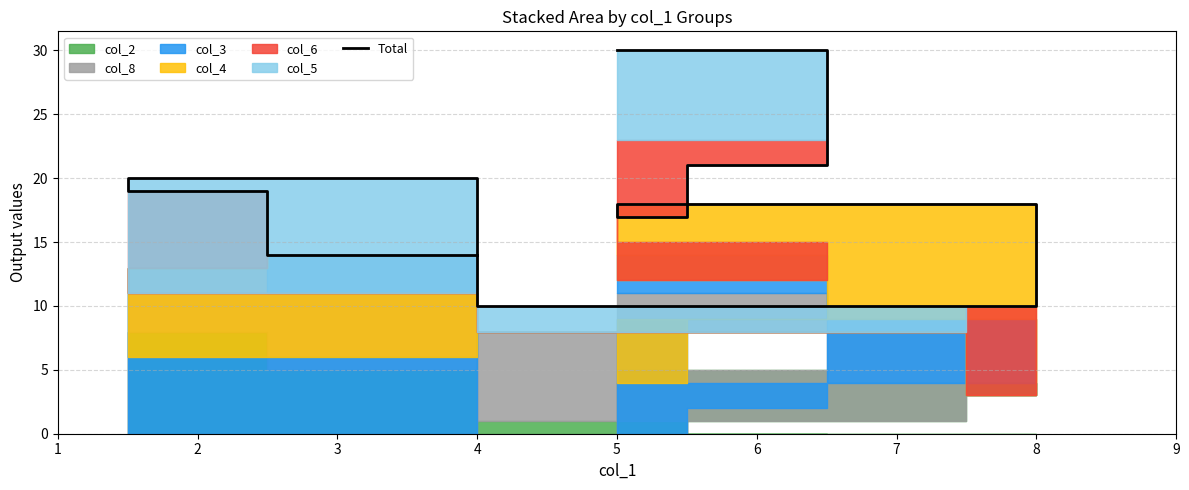

How many values are below 18?

4